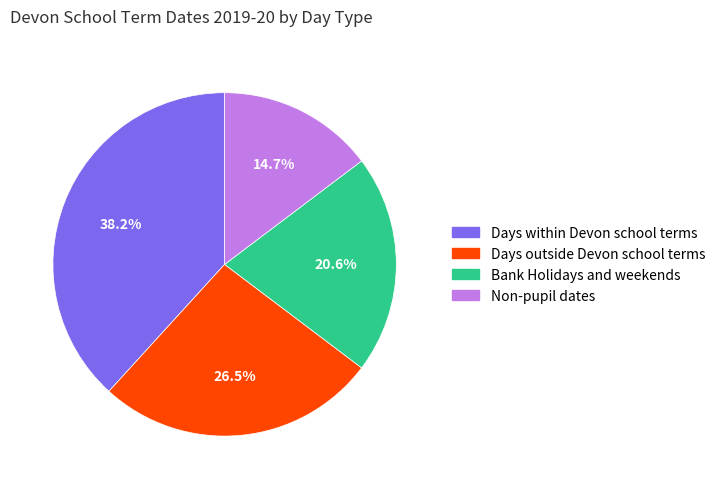

Is the sum of Days within Devon school terms and Days outside Devon school terms greater than half?

Yes